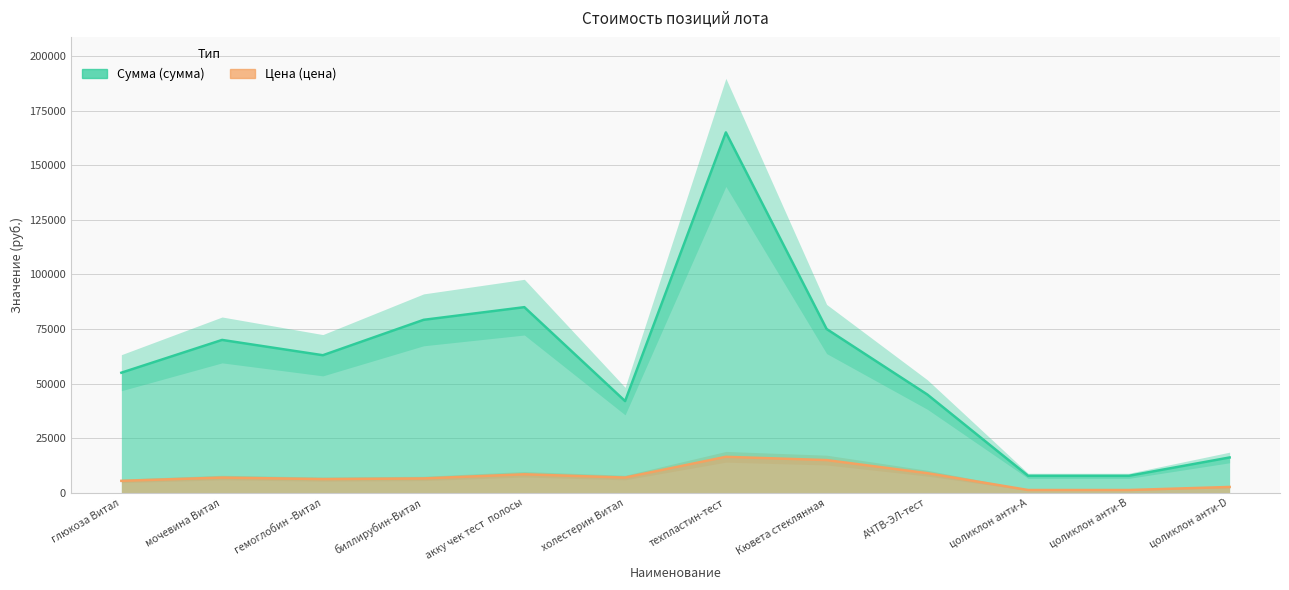

True or false: Цена (цена) and Сумма (сумма) cross at least once.

False